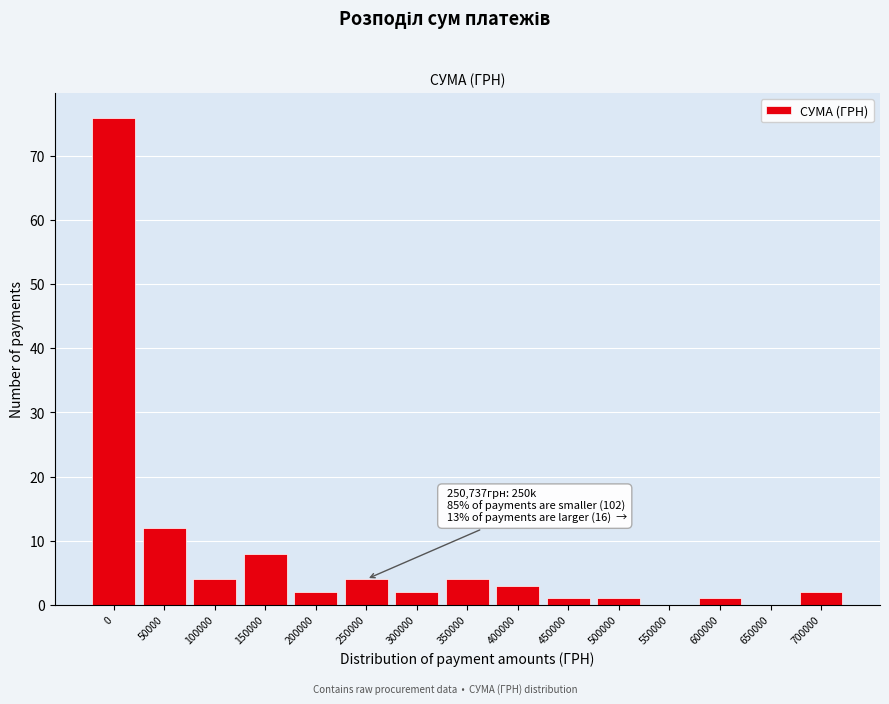

Reading left to right, transcribe all the data shown in this chart.

0=76	50000=12	100000=4	150000=8	200000=2	250000=4	300000=2	350000=4	400000=3	450000=1	500000=1	550000=0	600000=1	650000=0	700000=2